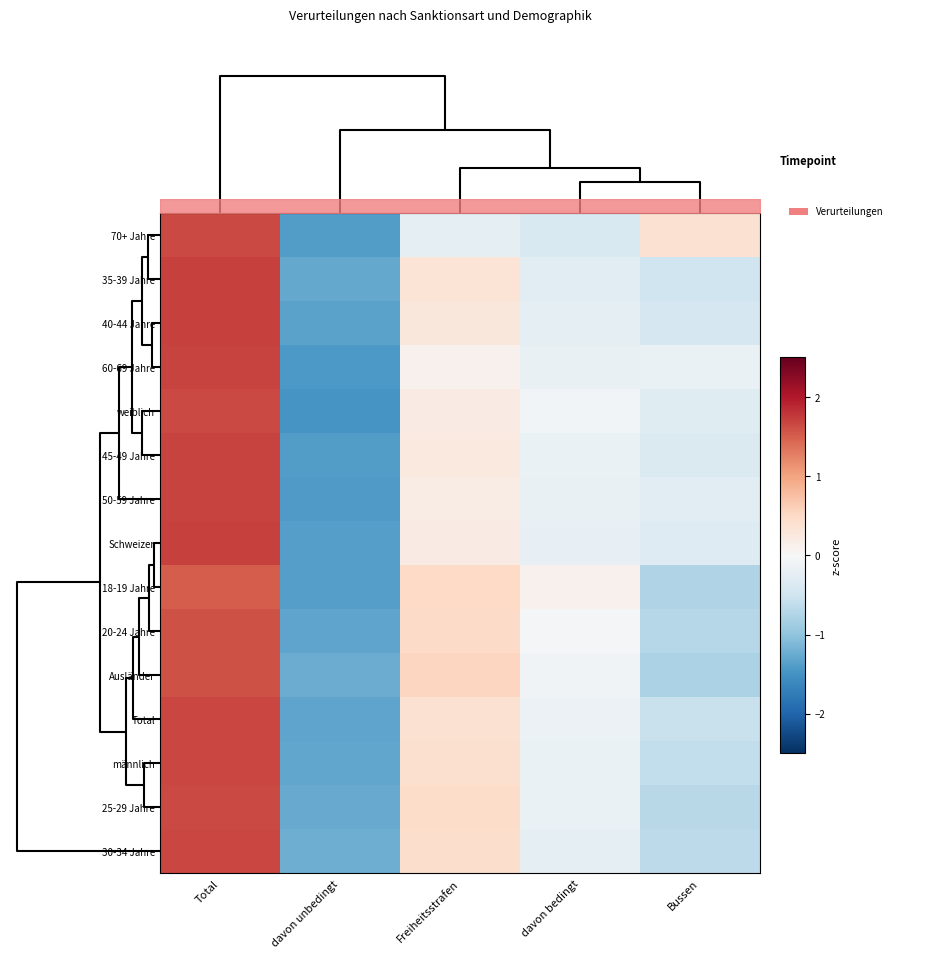

Reading right to left, transcribe all the data shown in this chart.

70+ Jahre: Bussen=0.4	davon bedingt=-0.4	Freiheitsstrafen=-0.3	davon unbedingt=-1.4	Total=1.6
35-39 Jahre: Bussen=-0.5	davon bedingt=-0.3	Freiheitsstrafen=0.3	davon unbedingt=-1.3	Total=1.7
40-44 Jahre: Bussen=-0.4	davon bedingt=-0.2	Freiheitsstrafen=0.3	davon unbedingt=-1.3	Total=1.7
60-69 Jahre: Bussen=-0.2	davon bedingt=-0.2	Freiheitsstrafen=0.1	davon unbedingt=-1.4	Total=1.7
weiblich: Bussen=-0.3	davon bedingt=-0.1	Freiheitsstrafen=0.2	davon unbedingt=-1.5	Total=1.6
45-49 Jahre: Bussen=-0.4	davon bedingt=-0.2	Freiheitsstrafen=0.2	davon unbedingt=-1.4	Total=1.7
50-59 Jahre: Bussen=-0.3	davon bedingt=-0.2	Freiheitsstrafen=0.2	davon unbedingt=-1.4	Total=1.7
Schweizer: Bussen=-0.3	davon bedingt=-0.2	Freiheitsstrafen=0.2	davon unbedingt=-1.4	Total=1.7
18-19 Jahre: Bussen=-0.7	davon bedingt=0.1	Freiheitsstrafen=0.5	davon unbedingt=-1.4	Total=1.5
20-24 Jahre: Bussen=-0.7	davon bedingt=-0.0	Freiheitsstrafen=0.5	davon unbedingt=-1.3	Total=1.6
Ausländer: Bussen=-0.8	davon bedingt=-0.1	Freiheitsstrafen=0.5	davon unbedingt=-1.2	Total=1.6
Total: Bussen=-0.6	davon bedingt=-0.2	Freiheitsstrafen=0.4	davon unbedingt=-1.3	Total=1.7
männlich: Bussen=-0.6	davon bedingt=-0.2	Freiheitsstrafen=0.4	davon unbedingt=-1.3	Total=1.7
25-29 Jahre: Bussen=-0.7	davon bedingt=-0.2	Freiheitsstrafen=0.5	davon unbedingt=-1.3	Total=1.6
30-34 Jahre: Bussen=-0.7	davon bedingt=-0.2	Freiheitsstrafen=0.4	davon unbedingt=-1.2	Total=1.7